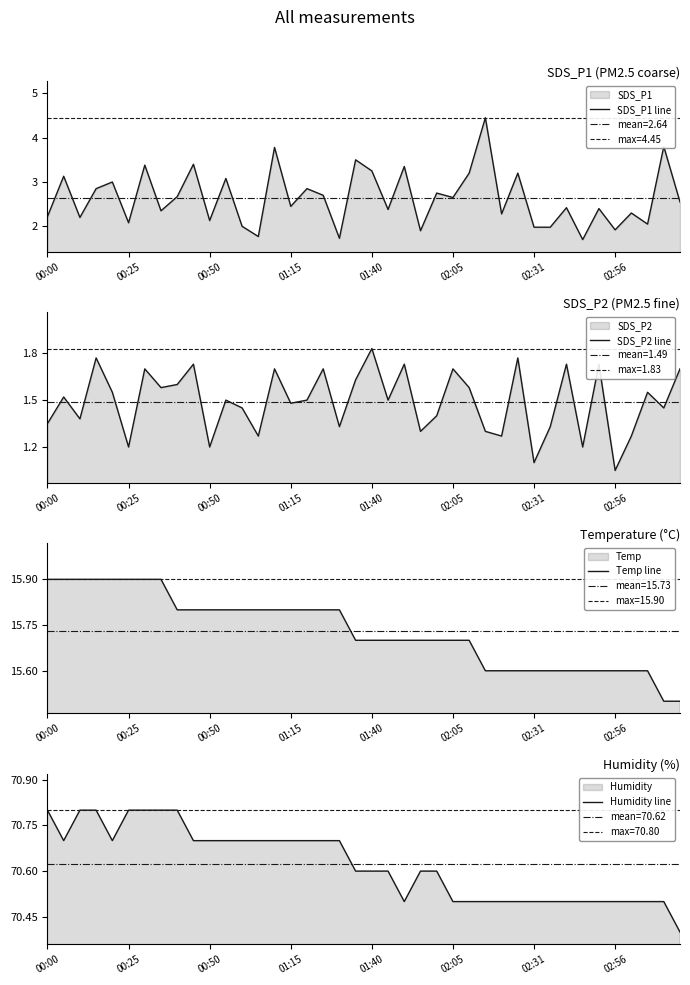

What is the lowest value of the SDS_P1 line series?

1.7